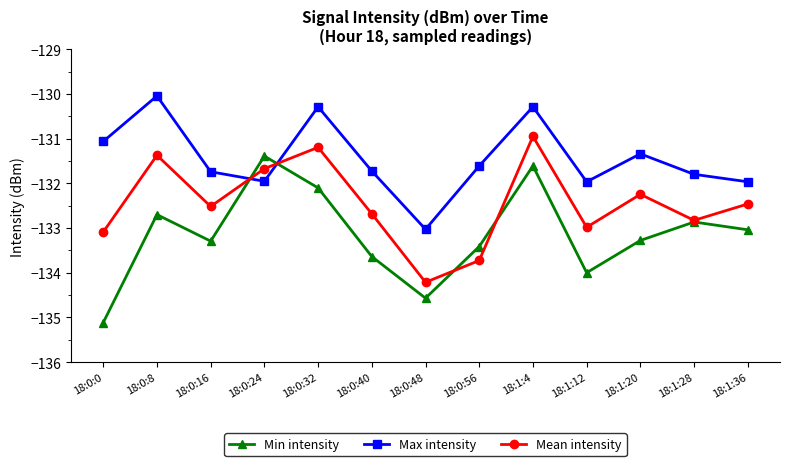

Where does the Mean intensity series first go above -132?

18:0:8